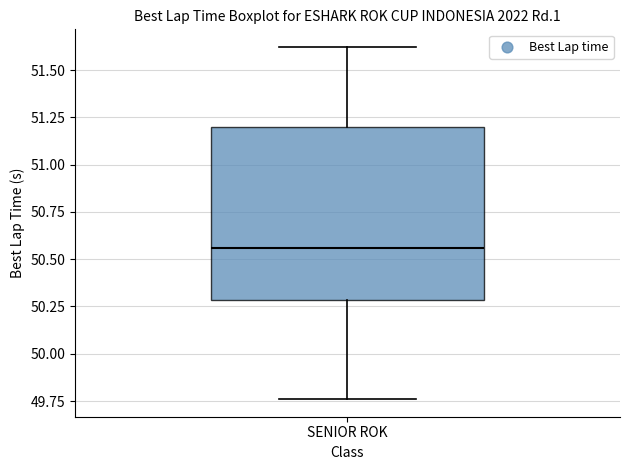

Read this box plot against the y-axis: the position of the median line, the range covered by the box, and the ends of both whiskers. The values are not printed on the chart, so give them approximately, as read against the axis.

median 50.55, box 50.30 to 51.20, whiskers 49.75 to 51.60